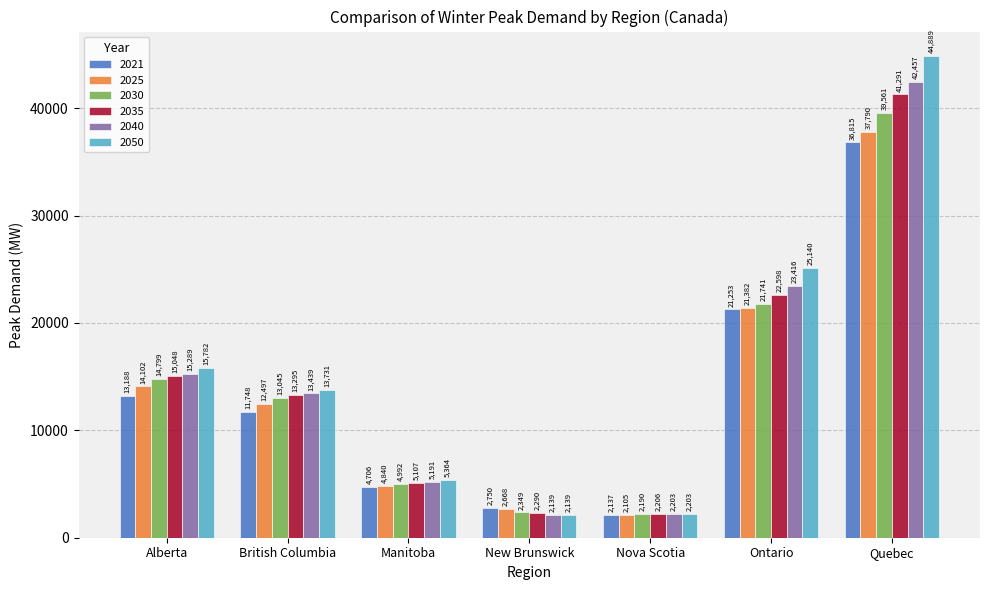

Which series has the widest spread of values?

2050